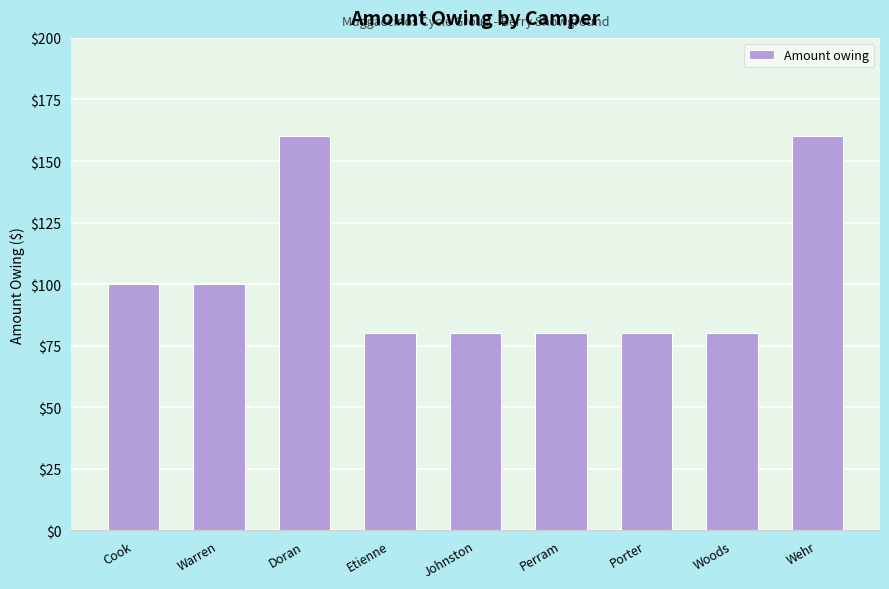

How many distinct data groups are displayed?

1